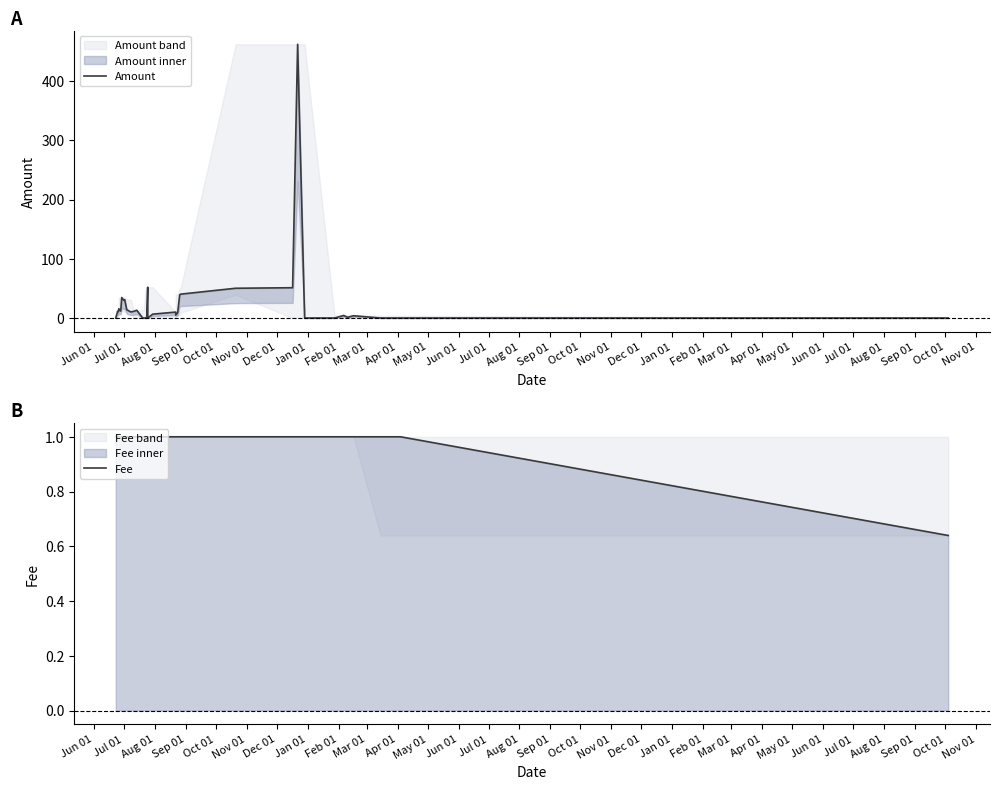

At Jun 01, list the series in order from smallest to largest.

Amount, Fee